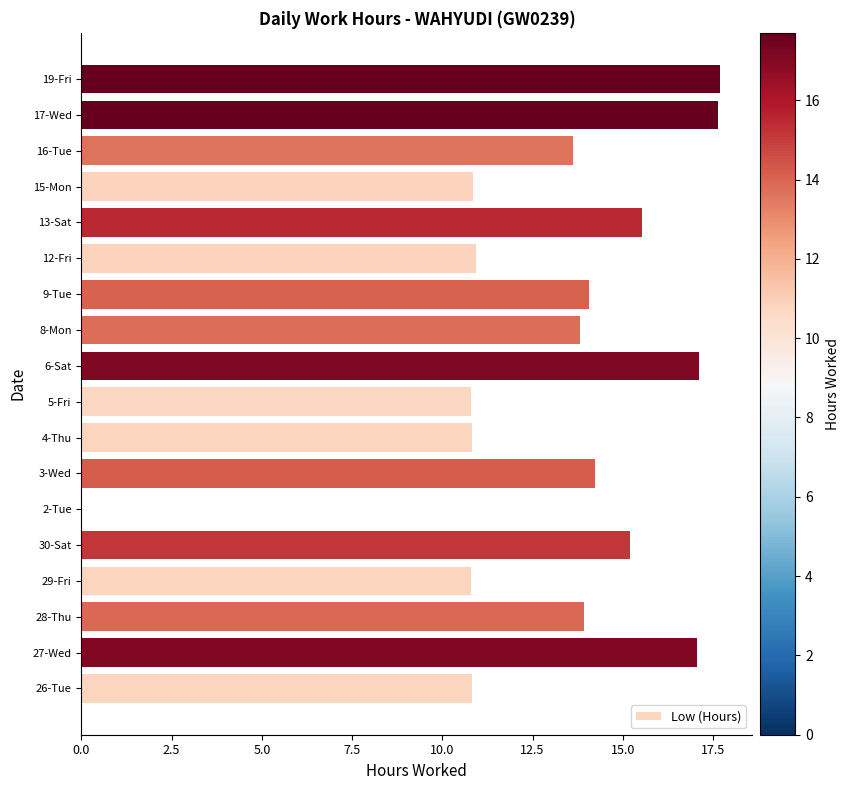

The chart shows a value of 15.2 at 30-Sat. True or false?

True